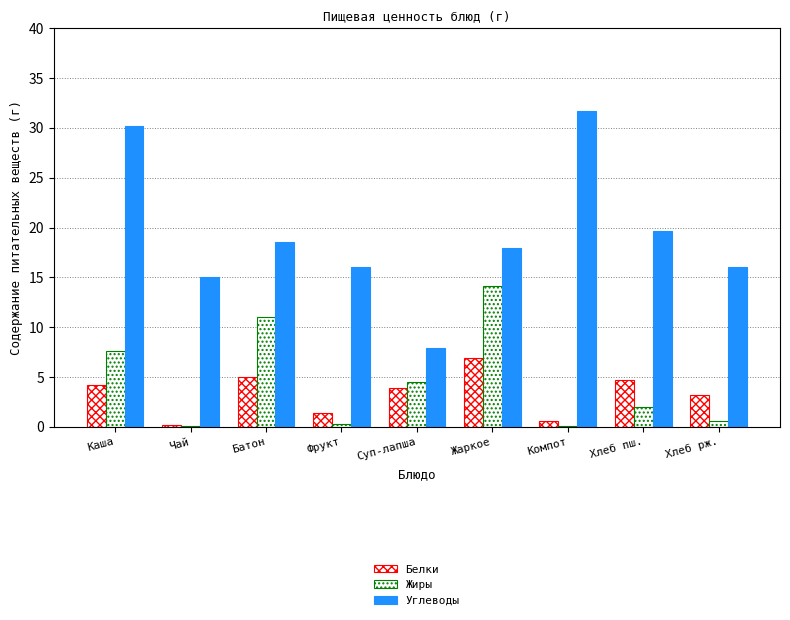

What is the label of the 8th bar from the left?

Хлеб пш.